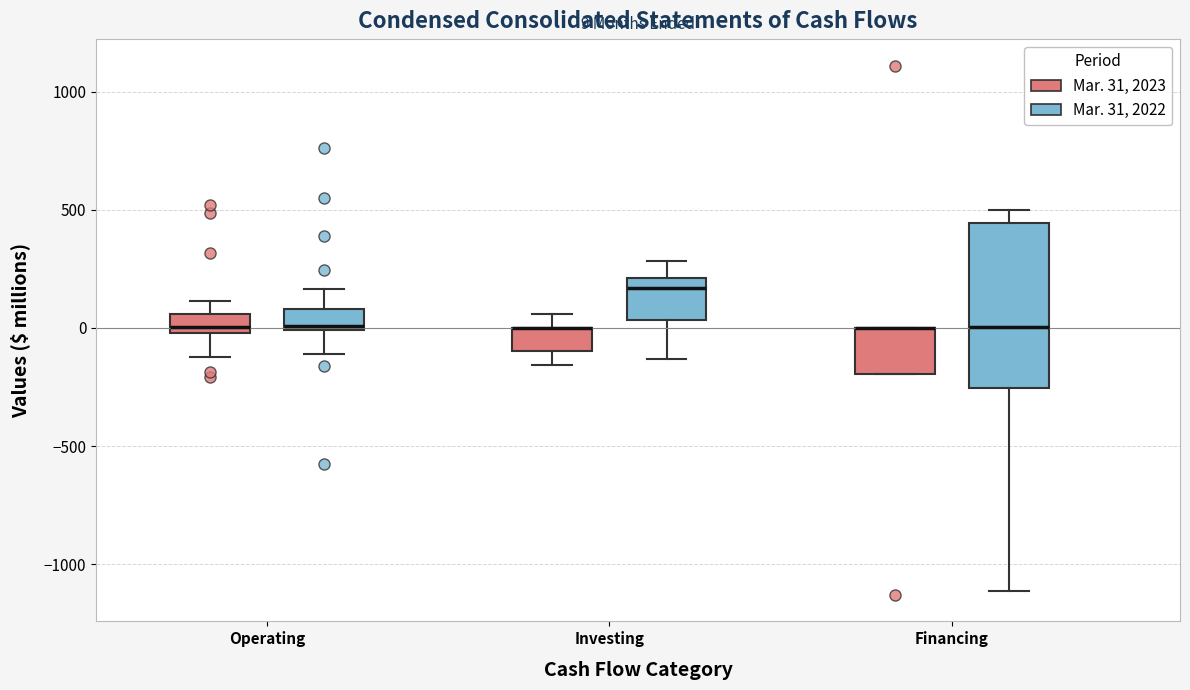

Which box is the tallest, from its lower edge to its upper edge?

Financing (Mar. 31, 2022)